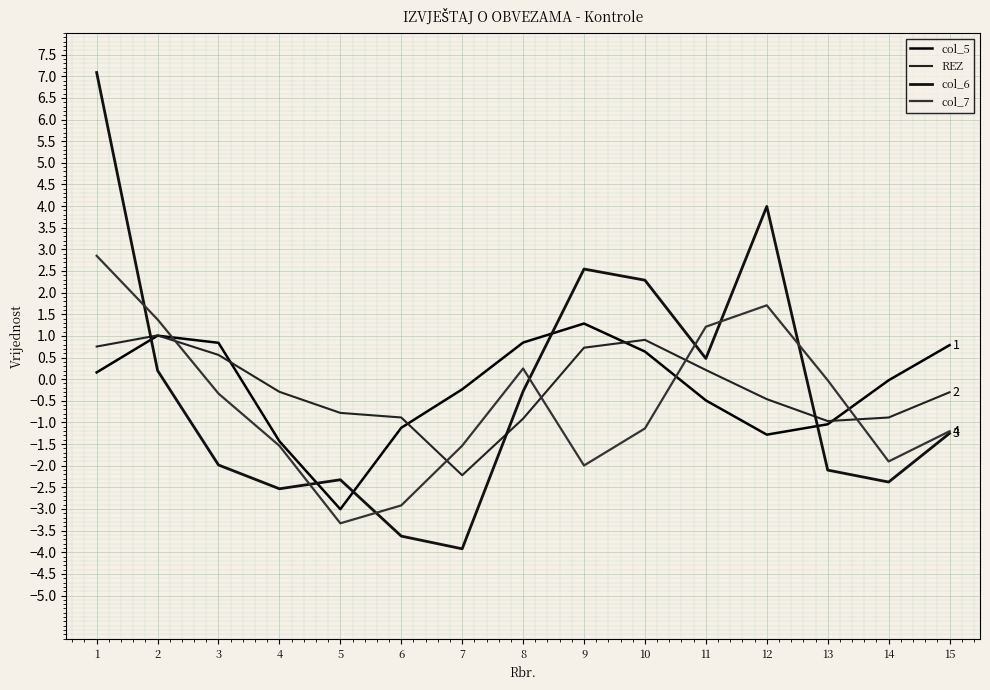

Which series has the largest total across all categories?

col_5